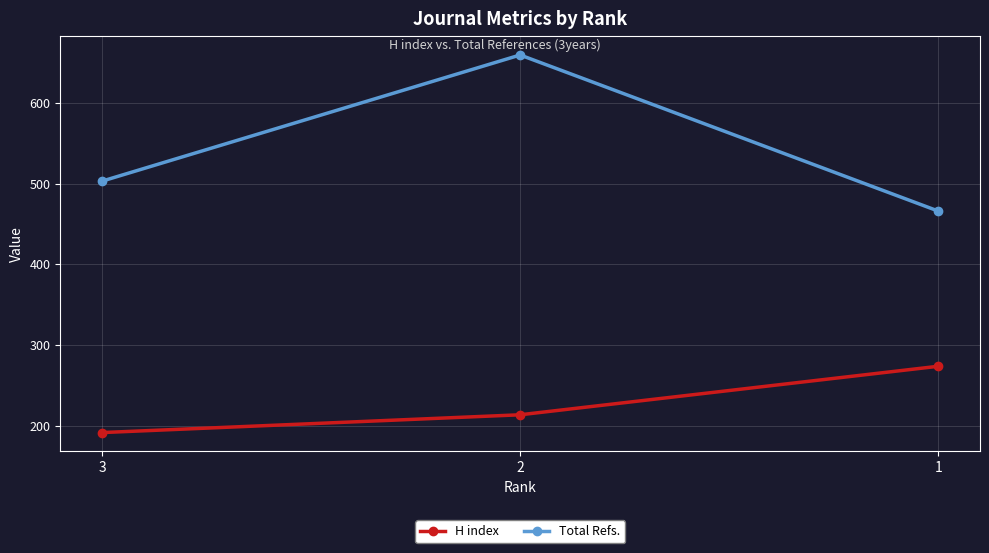

How many series are shown in this chart?

2